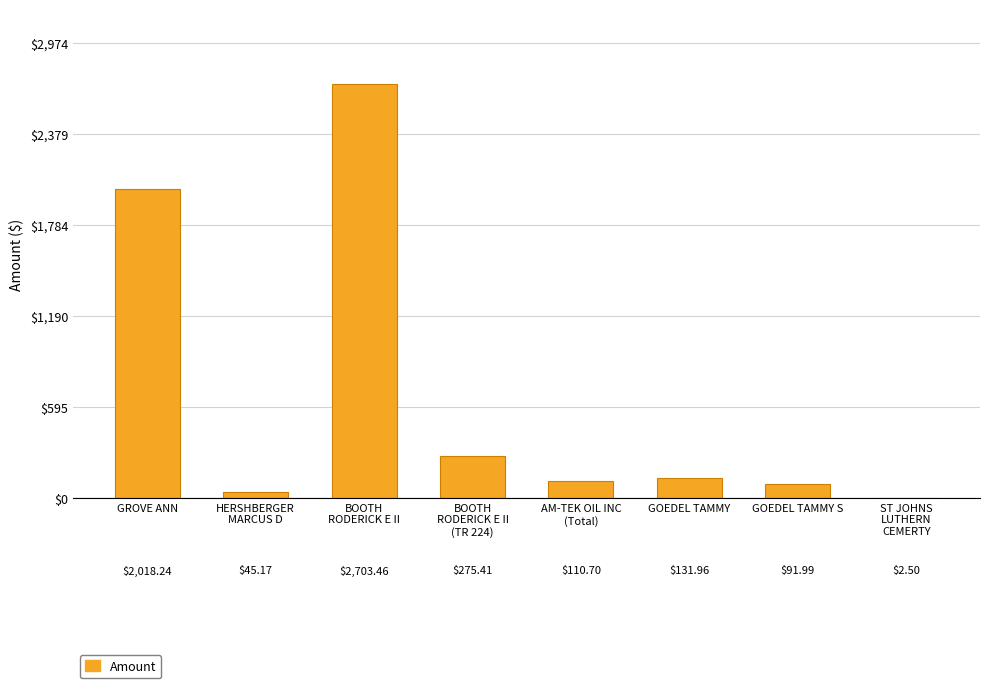

What is the sum of all values?

5379.4